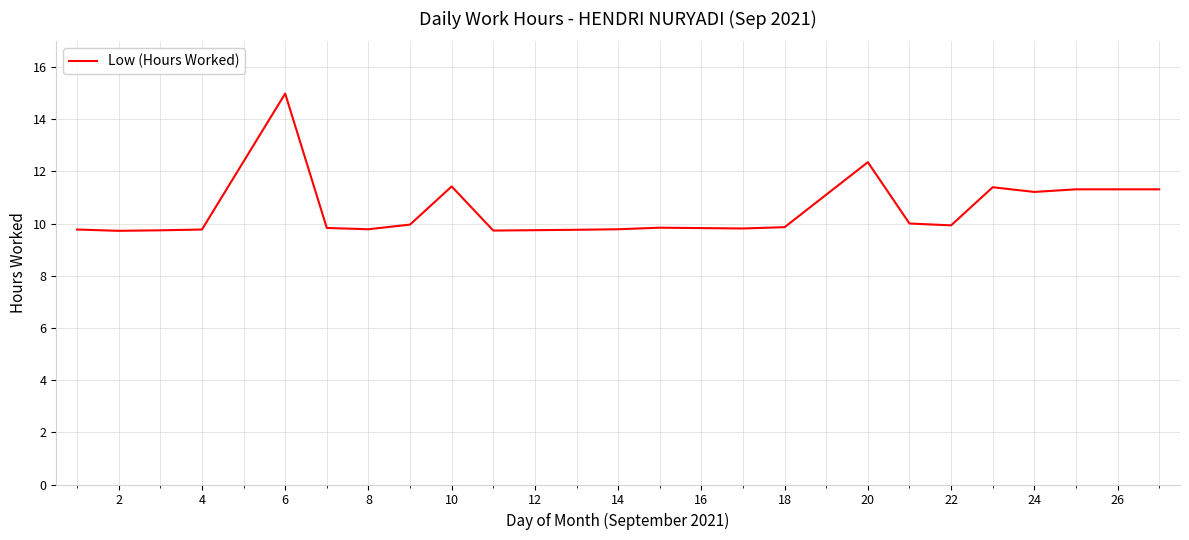

What is the greatest value displayed?

15.0